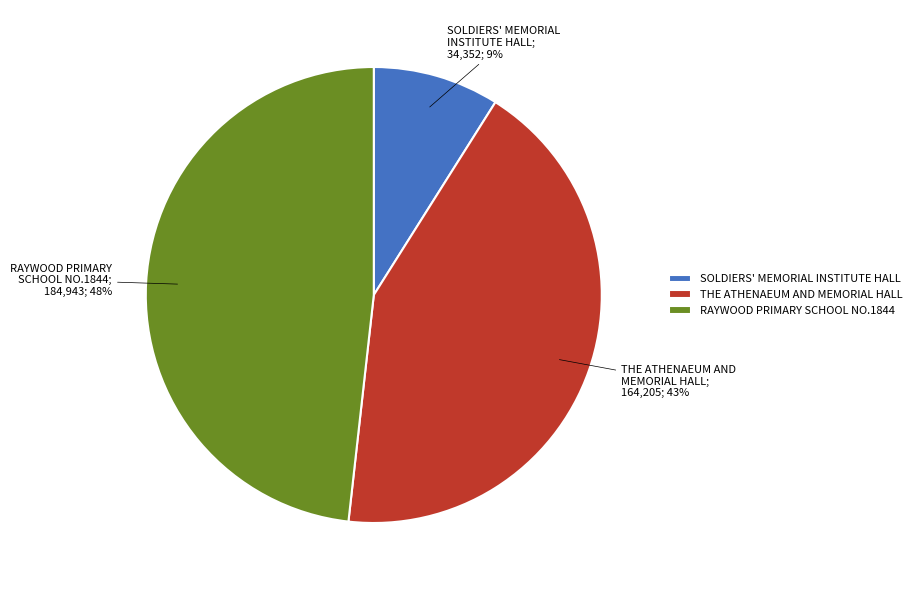

Between RAYWOOD PRIMARY SCHOOL NO.1844 and THE ATHENAEUM AND MEMORIAL HALL, which is larger?

RAYWOOD PRIMARY SCHOOL NO.1844